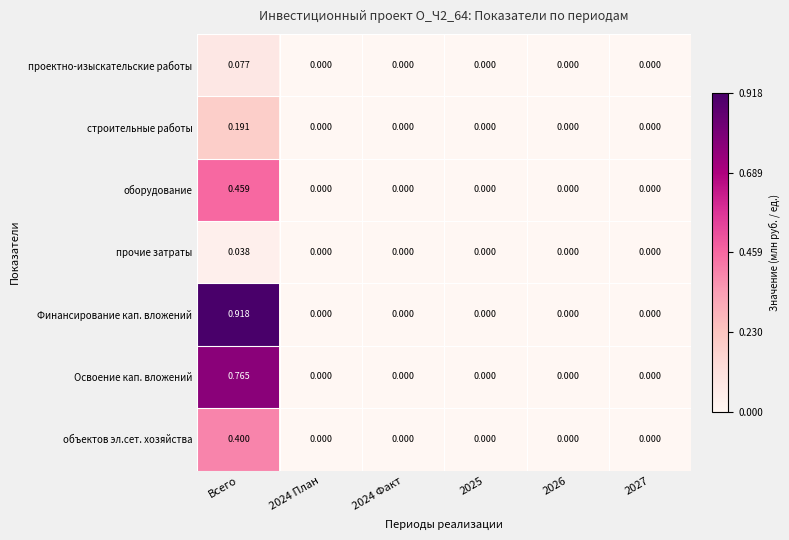

At which category is the sum across all series the highest?

Всего